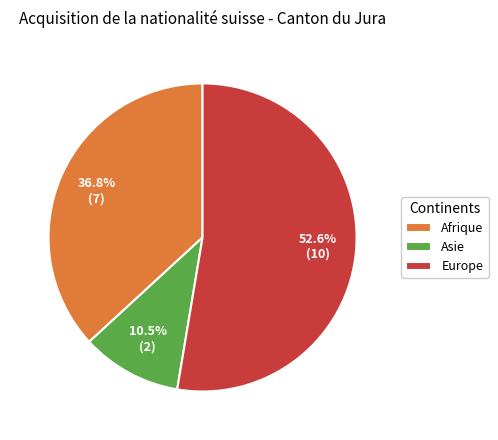

Does any single category account for the majority?

Yes